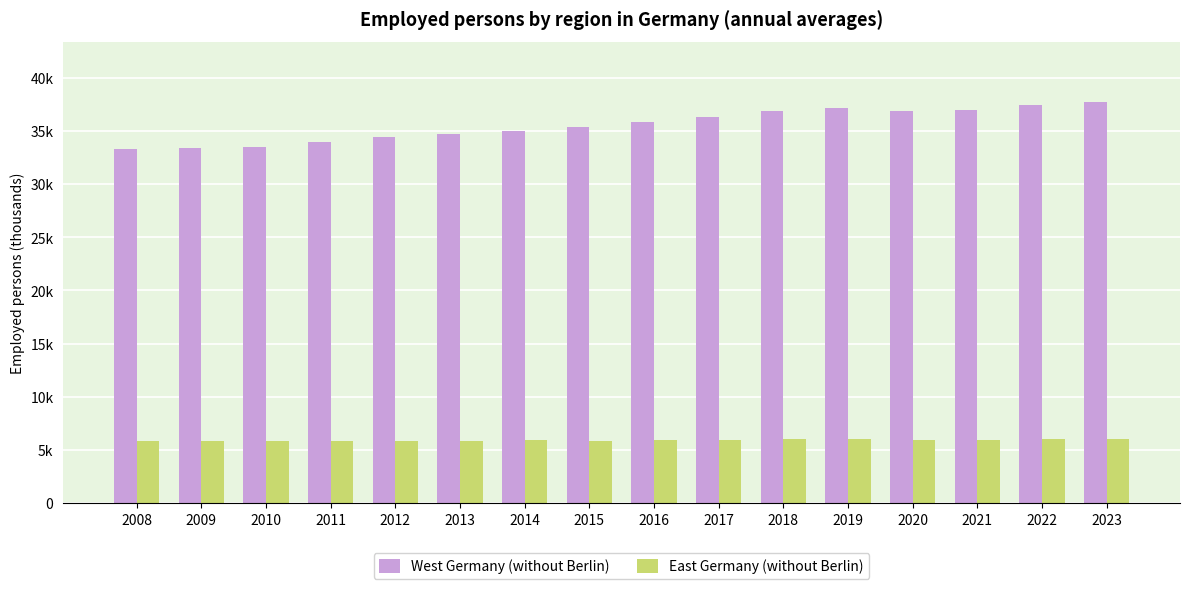

At which label does West Germany (without Berlin) first exceed 35852?

2016